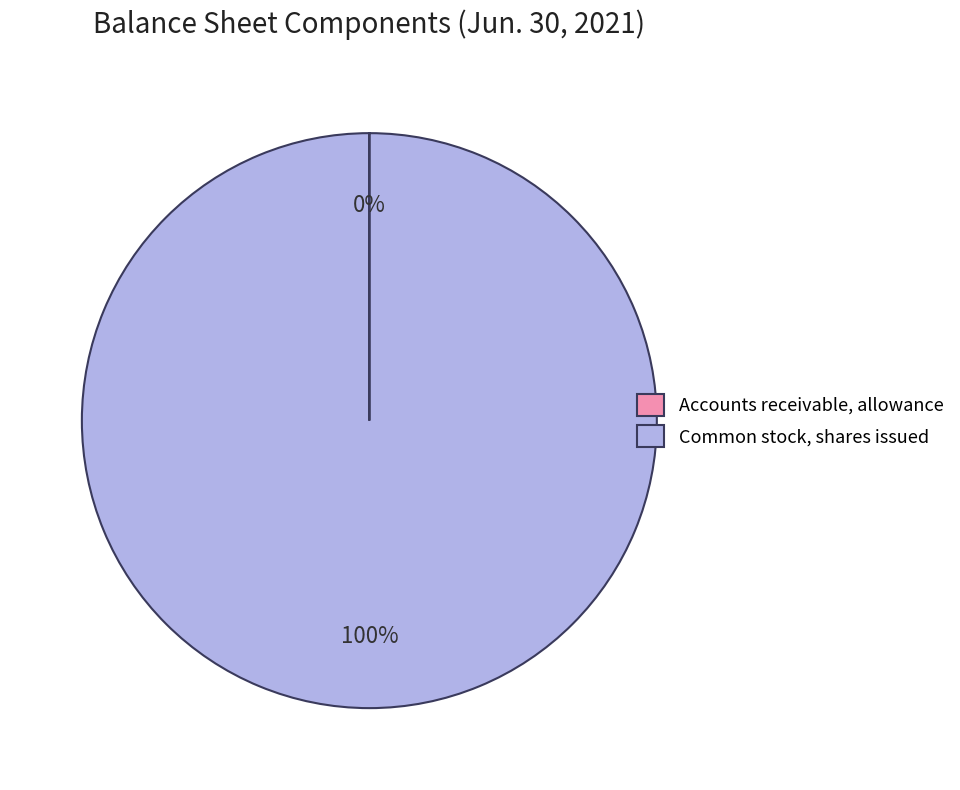

What is the majority slice?

Common stock, shares issued